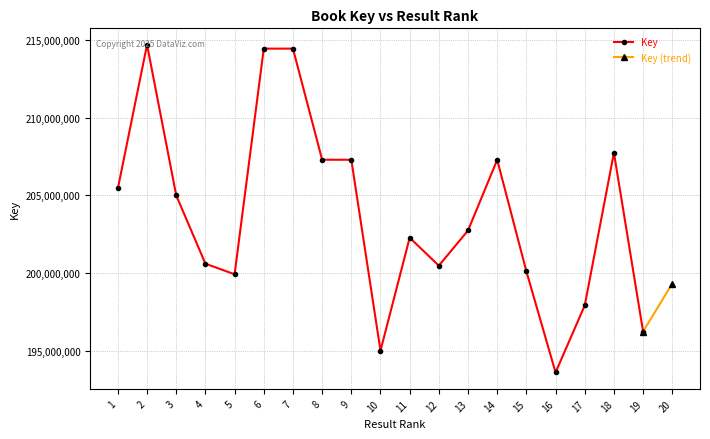

What is the difference between the values at 1 and 7?

8983768